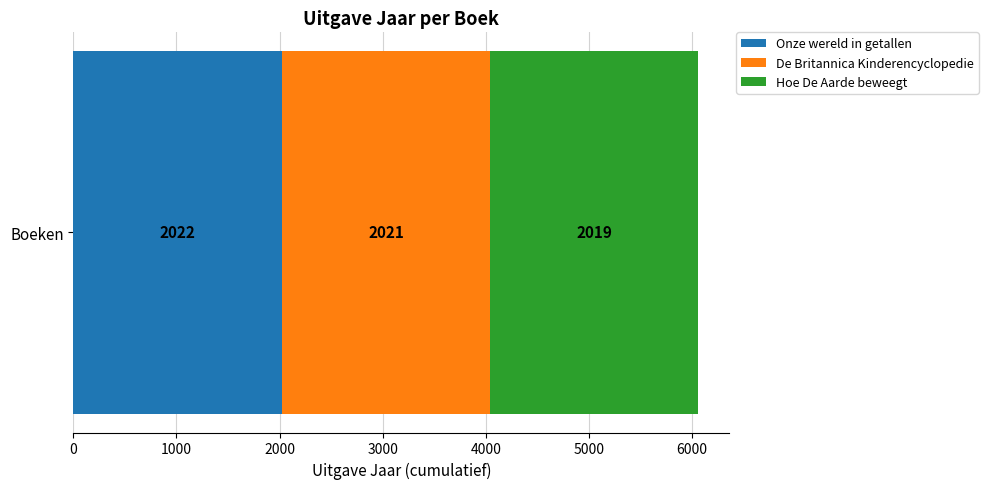

What is the minimum value for Onze wereld in getallen?

2022